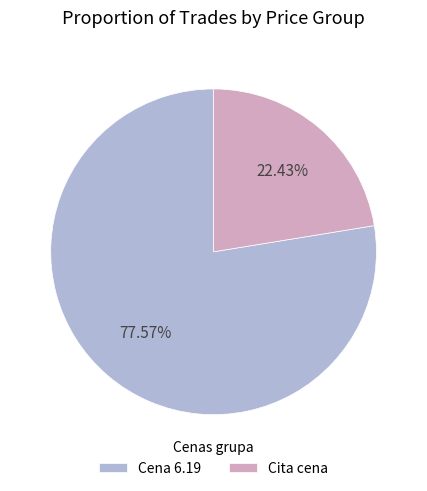

Is there a majority slice in this chart?

Yes